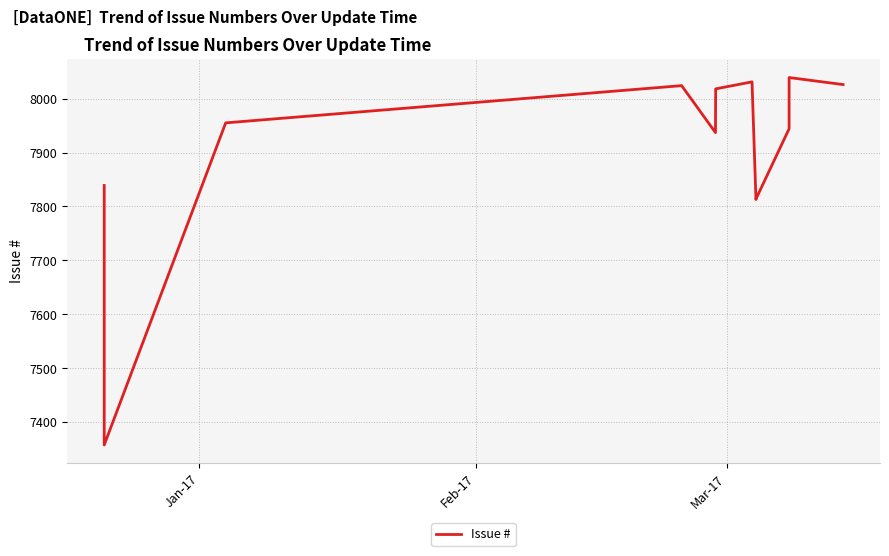

What is the minimum value shown in the chart?

7358